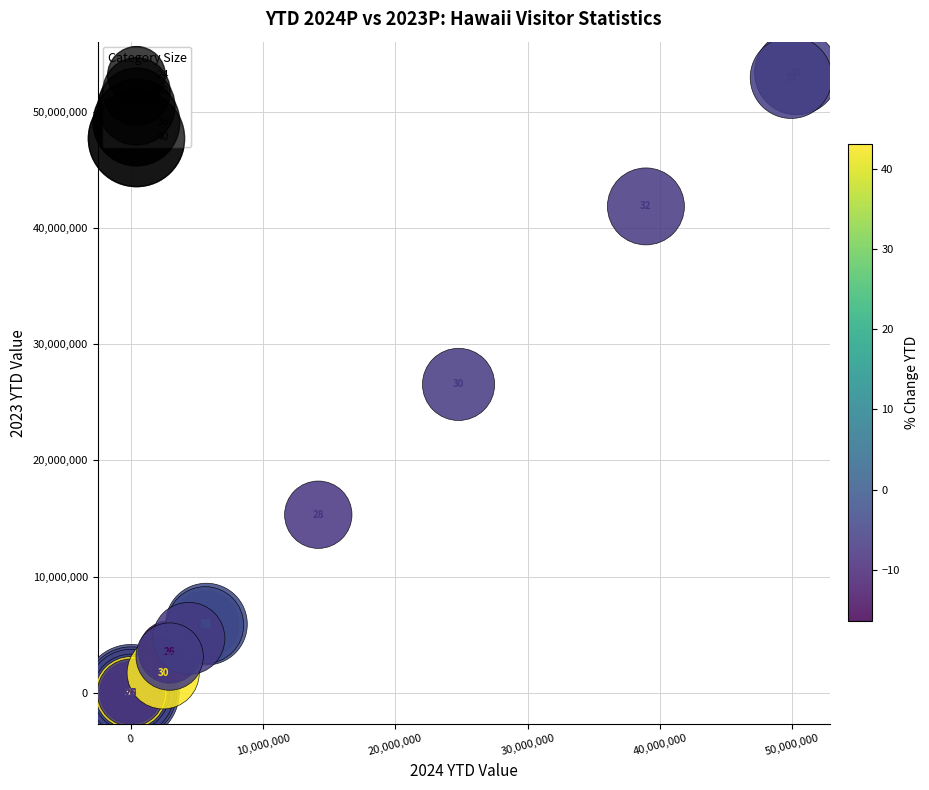

What Y value in the scatter plot is closest to 26688999?

26541515.7